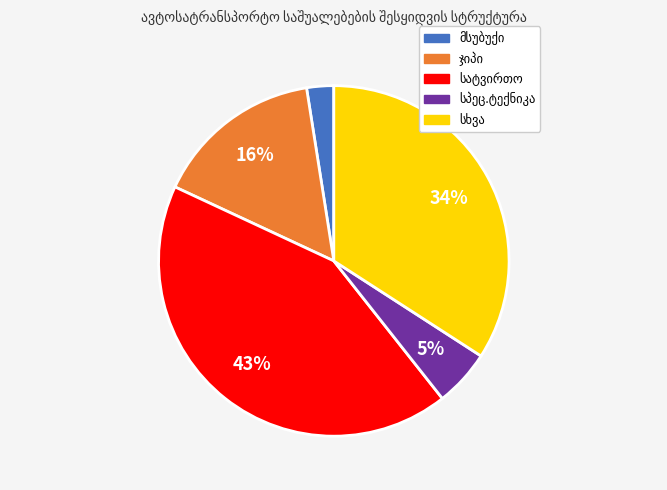

Count the number of slices in the pie.

5